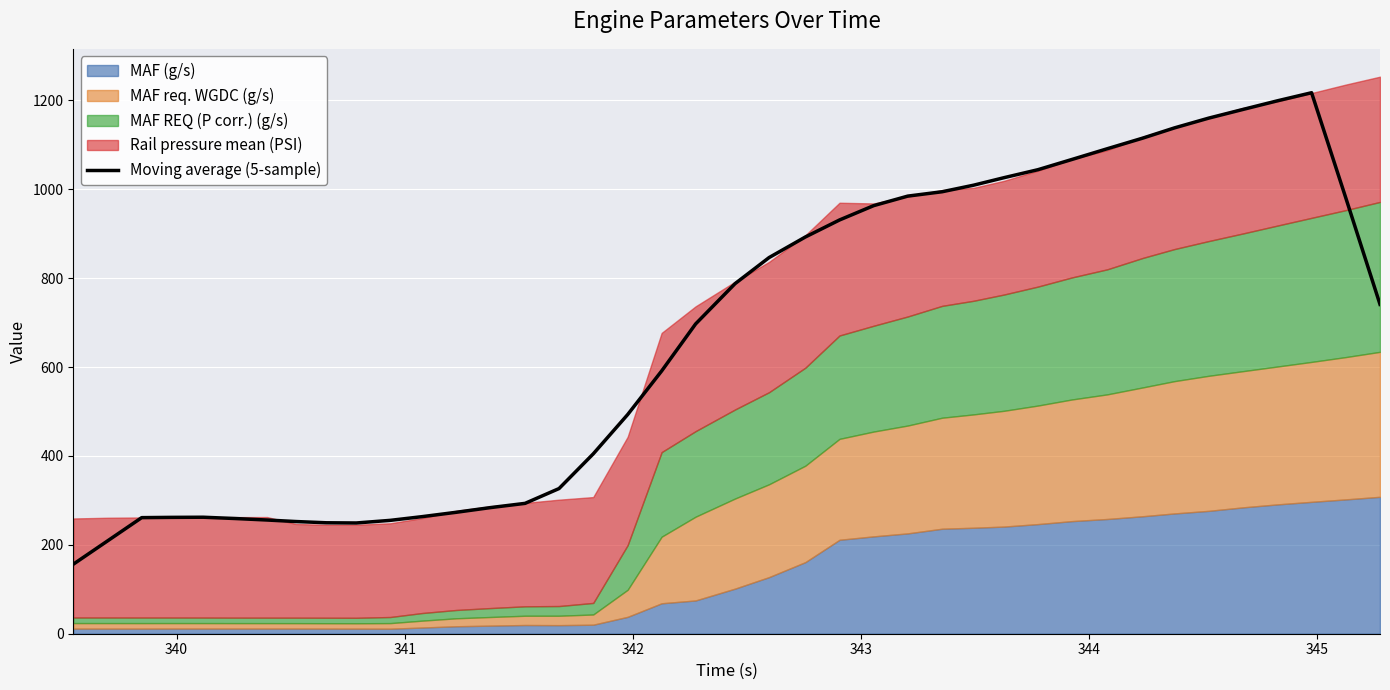

What is the highest value of the Moving average (5-sample) series?

1217.5